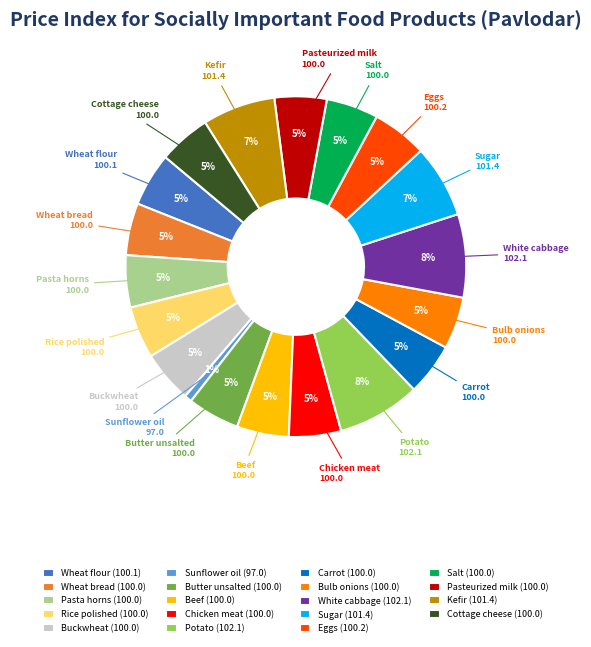

Between Kefir and Potato, which is larger?

Potato